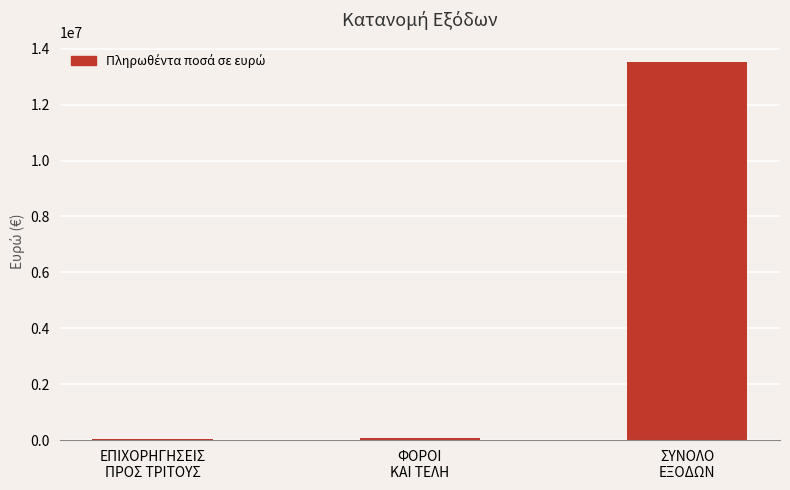

What is the greatest value displayed?

13542385.5